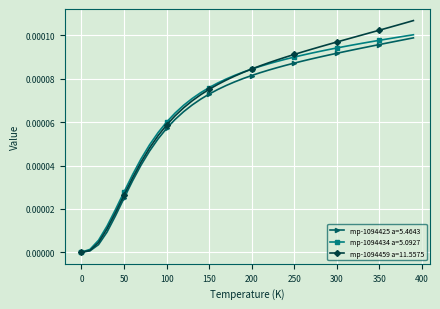

Which series ends up on top after the final intersection of mp-1094459 a=11.5575 and mp-1094434 a=5.0927?

mp-1094459 a=11.5575